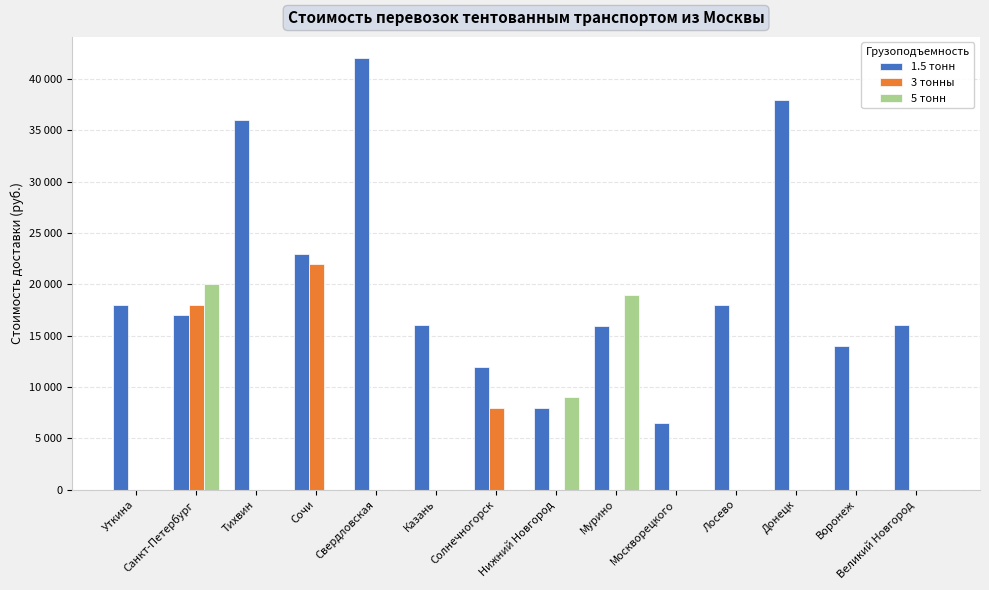

Reading left to right, transcribe all the data shown in this chart.

1.5 тонн: Уткина=18000	Санкт-Петербург=17000	Тихвин=36000	Сочи=23000	Свердловская=42000	Казань=16000	Солнечногорск=12000	Нижний Новгород=8000	Мурино=15950	Москворецкого=6500	Лосево=18000	Донецк=38000	Воронеж=14000	Великий Новгород=16000
3 тонны: Уткина=0	Санкт-Петербург=18000	Тихвин=0	Сочи=22000	Свердловская=0	Казань=0	Солнечногорск=8000	Нижний Новгород=0	Мурино=0	Москворецкого=0	Лосево=0	Донецк=0	Воронеж=0	Великий Новгород=0
5 тонн: Уткина=0	Санкт-Петербург=20000	Тихвин=0	Сочи=0	Свердловская=0	Казань=0	Солнечногорск=0	Нижний Новгород=9000	Мурино=19000	Москворецкого=0	Лосево=0	Донецк=0	Воронеж=0	Великий Новгород=0